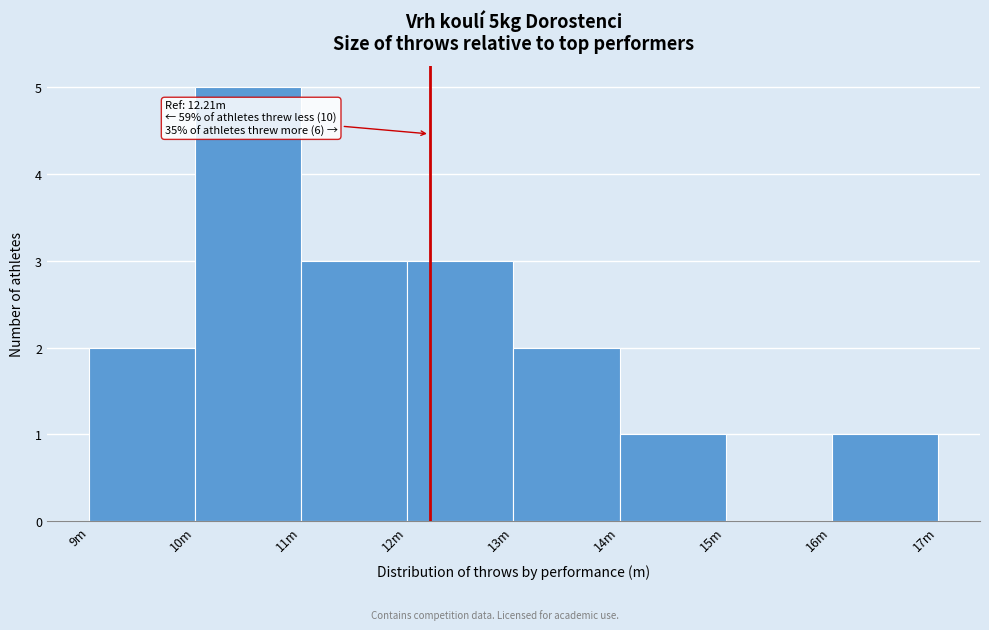

Reading left to right, extract all data points from this chart.

9m=2	10m=5	11m=3	12m=3	13m=2	14m=1	15m=0	16m=1